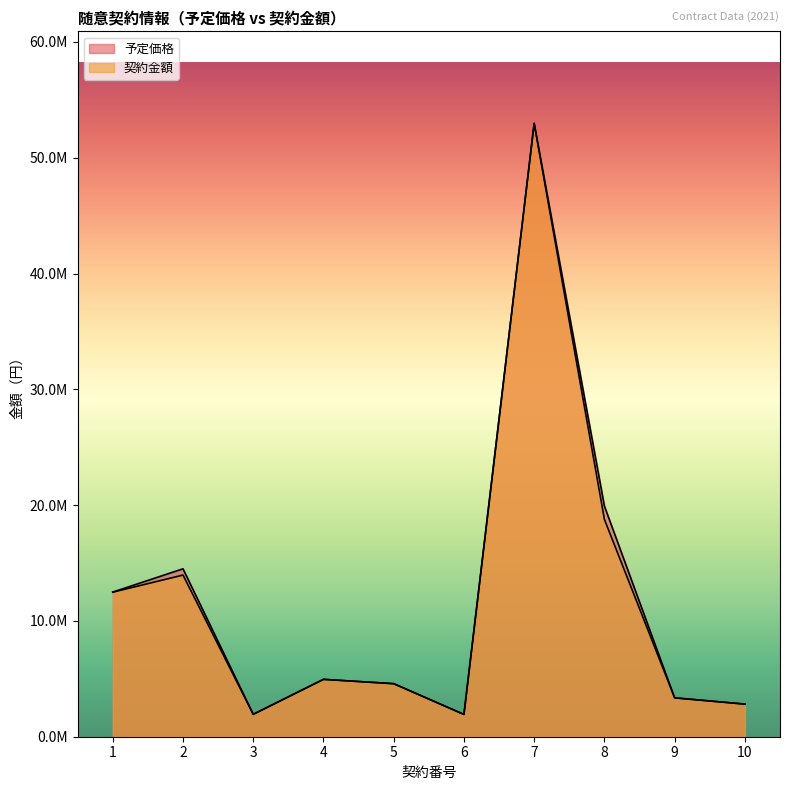

What are all the series names shown in the legend?

予定価格, 契約金額